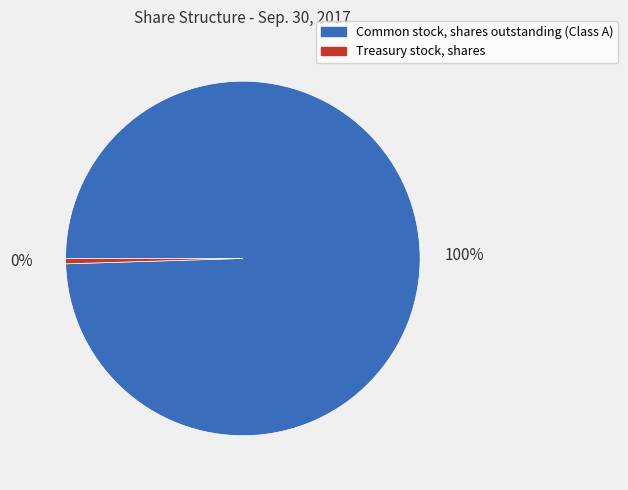

Between Treasury stock, shares and Common stock, shares outstanding (Class A), which is larger?

Common stock, shares outstanding (Class A)